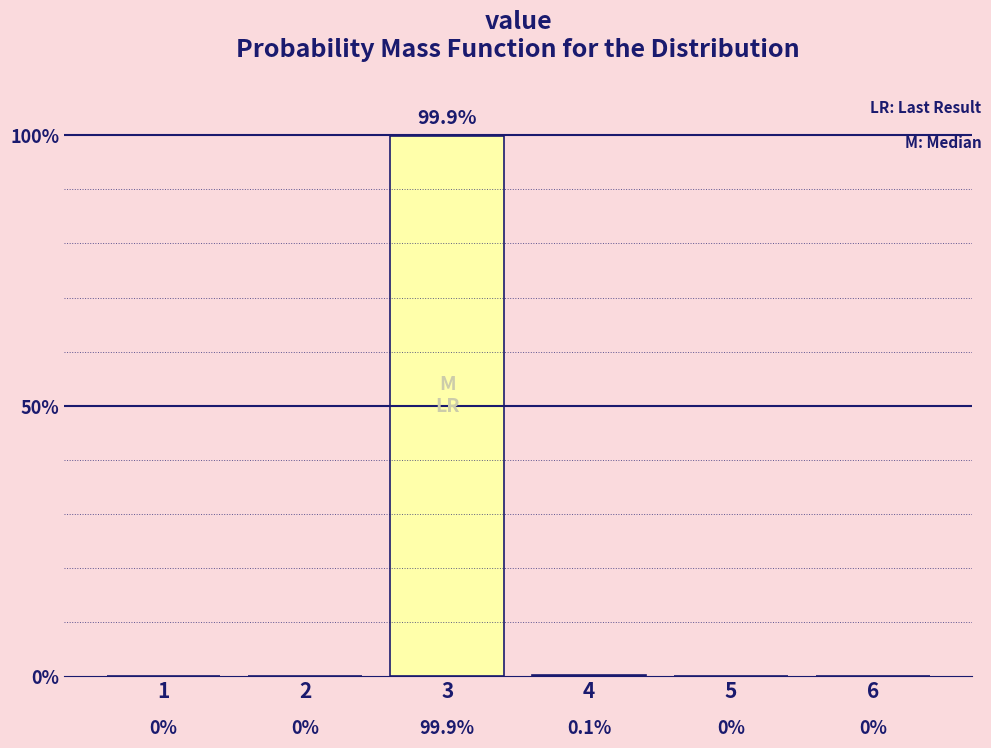

Reading left to right, list all the values displayed in this chart.

1=0.0	2=0.0	3=99.9	4=0.1	5=0.0	6=0.0